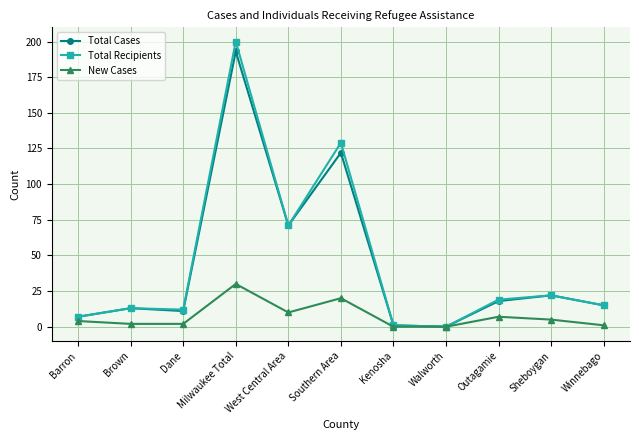

What is the value of the Total Cases point at the 2nd from the left?

13